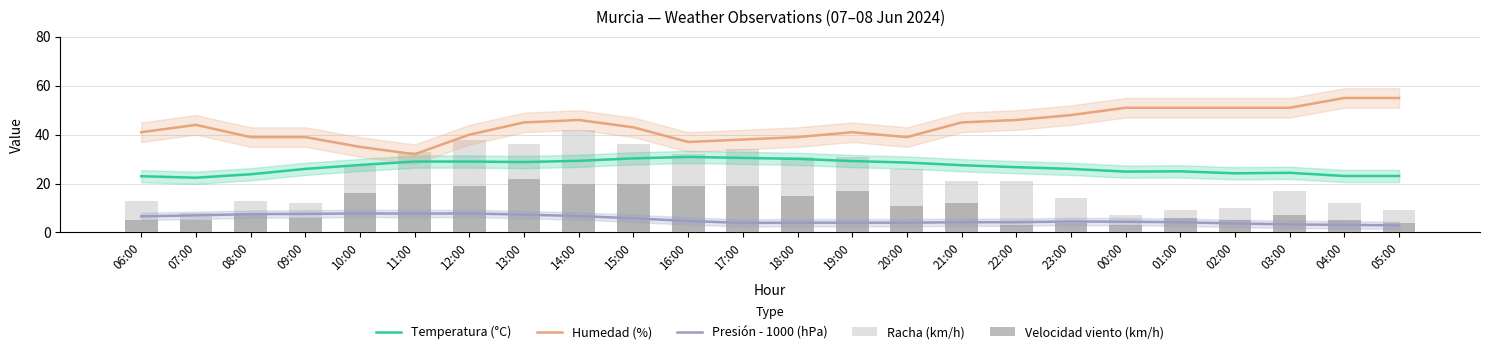

Reading right to left, what are all the values shown in this chart?

Temperatura (°C): 05:00=23.1	04:00=23.1	03:00=24.4	02:00=24.2	01:00=25.0	00:00=24.9	23:00=26.0	22:00=26.7	21:00=27.5	20:00=28.6	19:00=29.2	18:00=30.1	17:00=30.5	16:00=30.9	15:00=30.3	14:00=29.3	13:00=28.8	12:00=29.0	11:00=29.0	10:00=27.6	09:00=26.0	08:00=23.8	07:00=22.4	06:00=23.0
Humedad (%): 05:00=55.0	04:00=55.0	03:00=51.0	02:00=51.0	01:00=51.0	00:00=51.0	23:00=48.0	22:00=46.0	21:00=45.0	20:00=39.0	19:00=41.0	18:00=39.0	17:00=38.0	16:00=37.0	15:00=43.0	14:00=46.0	13:00=45.0	12:00=40.0	11:00=32.0	10:00=35.0	09:00=39.0	08:00=39.0	07:00=44.0	06:00=41.0
Presión - 1000 (hPa): 05:00=2.9	04:00=3.1	03:00=3.3	02:00=3.7	01:00=4.2	00:00=4.4	23:00=4.5	22:00=4.2	21:00=4.2	20:00=4.0	19:00=4.0	18:00=4.0	17:00=3.9	16:00=4.7	15:00=5.8	14:00=6.7	13:00=7.3	12:00=7.8	11:00=7.7	10:00=7.8	09:00=7.6	08:00=7.5	07:00=7.0	06:00=6.6
Racha (km/h): 05:00=9.0	04:00=12.0	03:00=17.0	02:00=10.0	01:00=9.0	00:00=7.0	23:00=14.0	22:00=21.0	21:00=21.0	20:00=26.0	19:00=31.0	18:00=31.0	17:00=34.0	16:00=32.0	15:00=36.0	14:00=42.0	13:00=36.0	12:00=38.0	11:00=33.0	10:00=27.0	09:00=12.0	08:00=13.0	07:00=8.0	06:00=13.0
Velocidad viento (km/h): 05:00=4.0	04:00=5.0	03:00=7.0	02:00=5.0	01:00=6.0	00:00=3.0	23:00=4.0	22:00=3.0	21:00=12.0	20:00=11.0	19:00=17.0	18:00=15.0	17:00=19.0	16:00=19.0	15:00=20.0	14:00=20.0	13:00=22.0	12:00=19.0	11:00=20.0	10:00=16.0	09:00=6.0	08:00=8.0	07:00=5.0	06:00=5.0